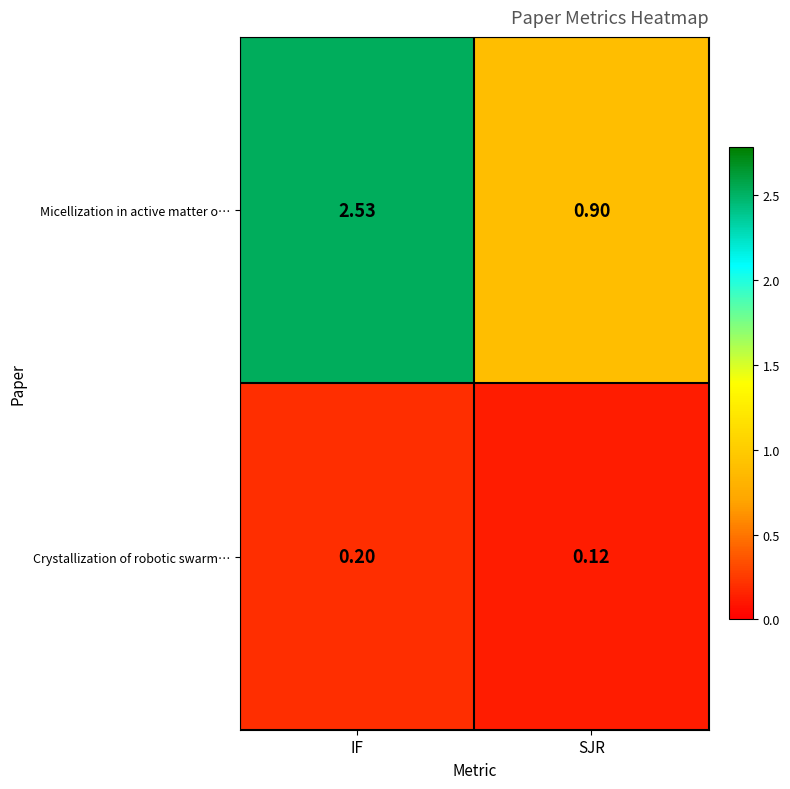

Which series has the largest range (max minus min)?

Micellization in active matter o…